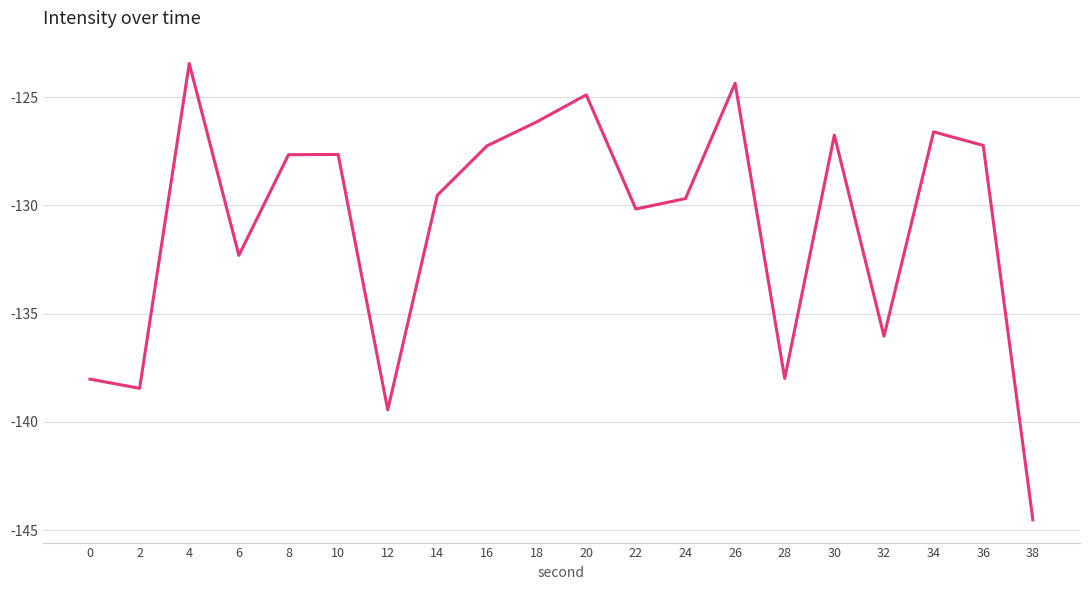

Where is the data nearest to the value -133?

6